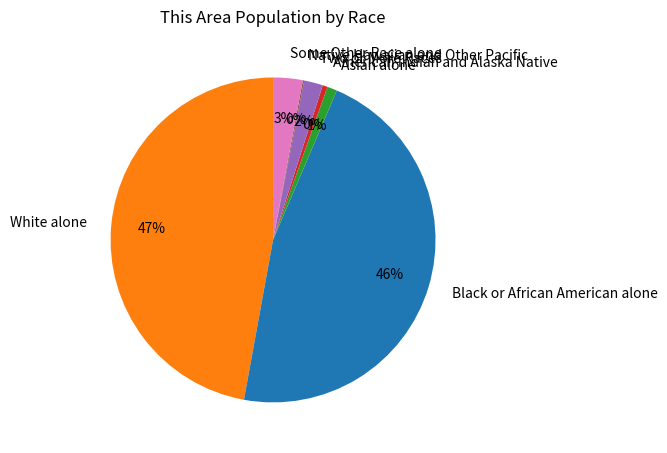

To the nearest percent, what is the average slice percentage?

14%